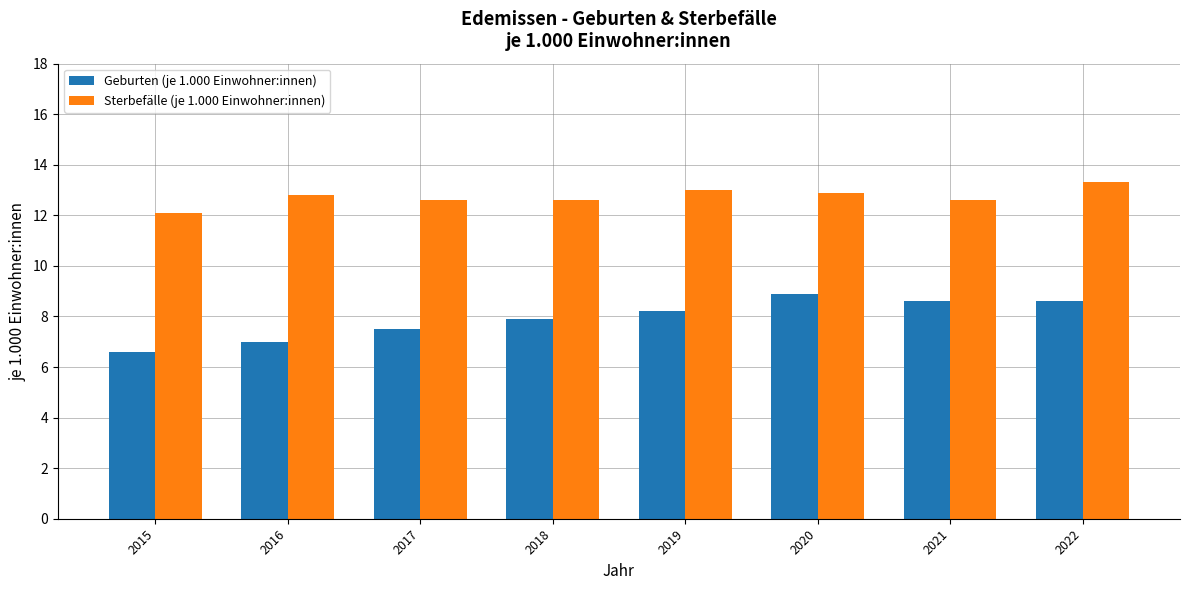

Rank the series at 2017 from highest to lowest value.

Sterbefälle (je 1.000 Einwohner:innen), Geburten (je 1.000 Einwohner:innen)